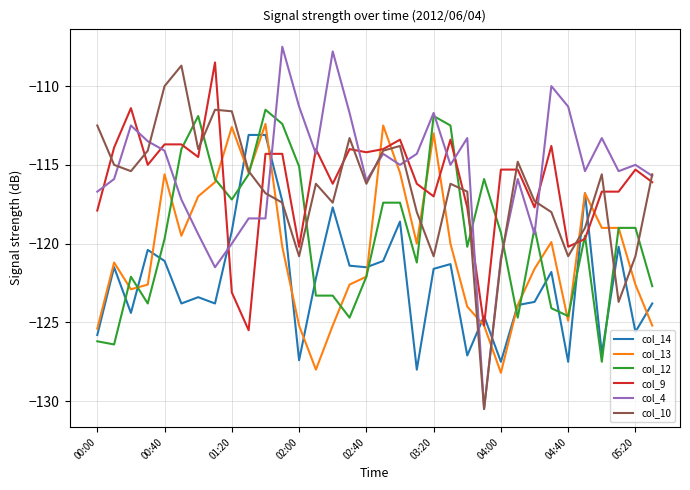

What is the highest value of the col_12 series?

-111.5